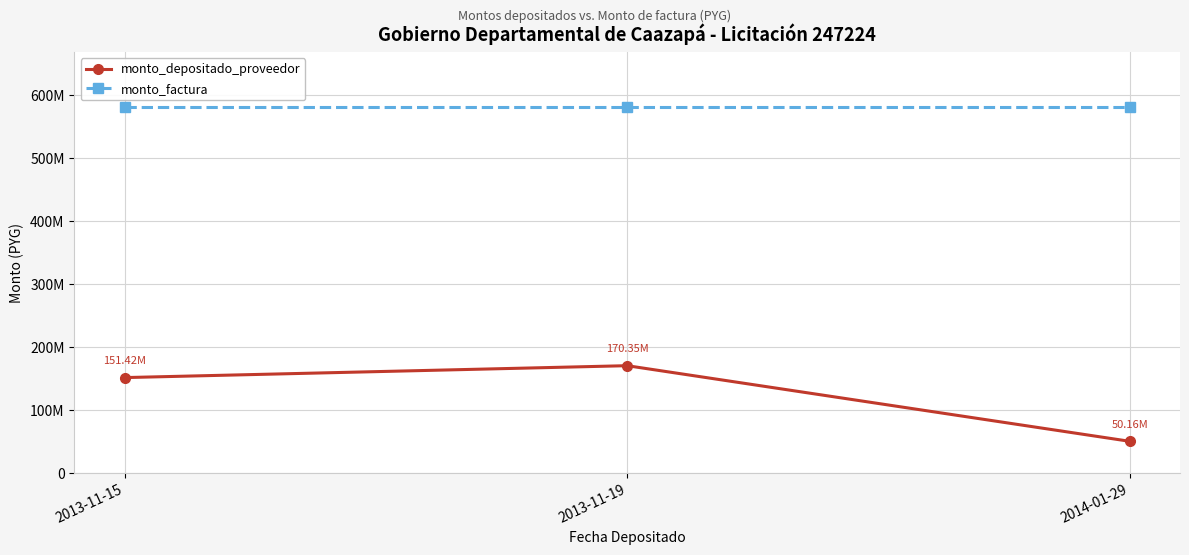

What is the difference between the highest and lowest values at 2014-01-29?

531751727